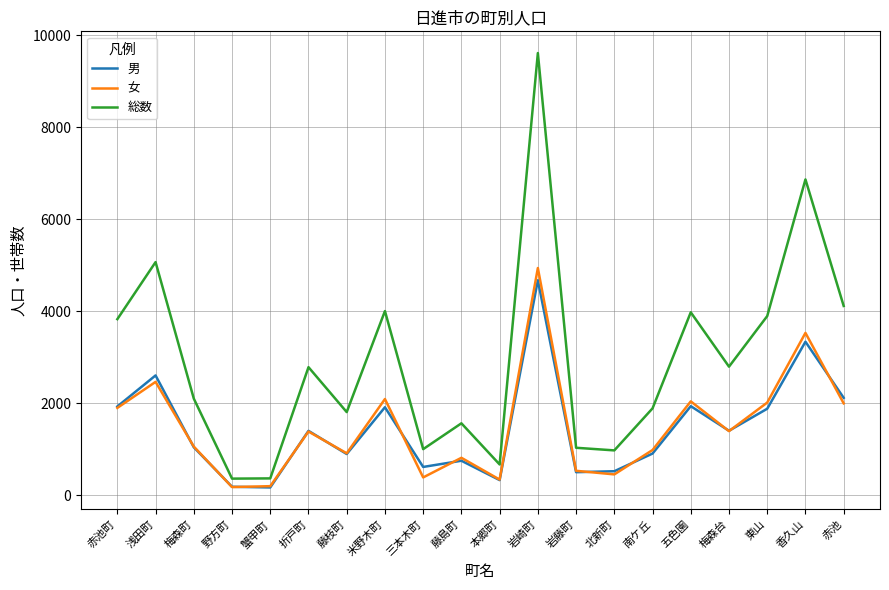

What is the approximate value of 総数 at 三本木町?

1002